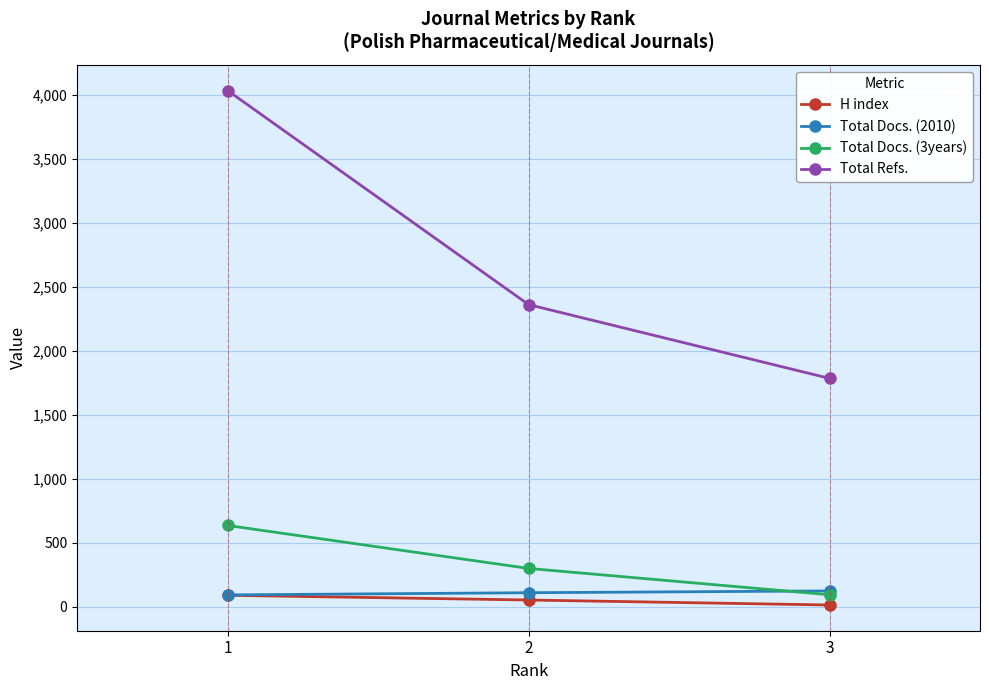

Does the chart have visible grid lines?

Yes